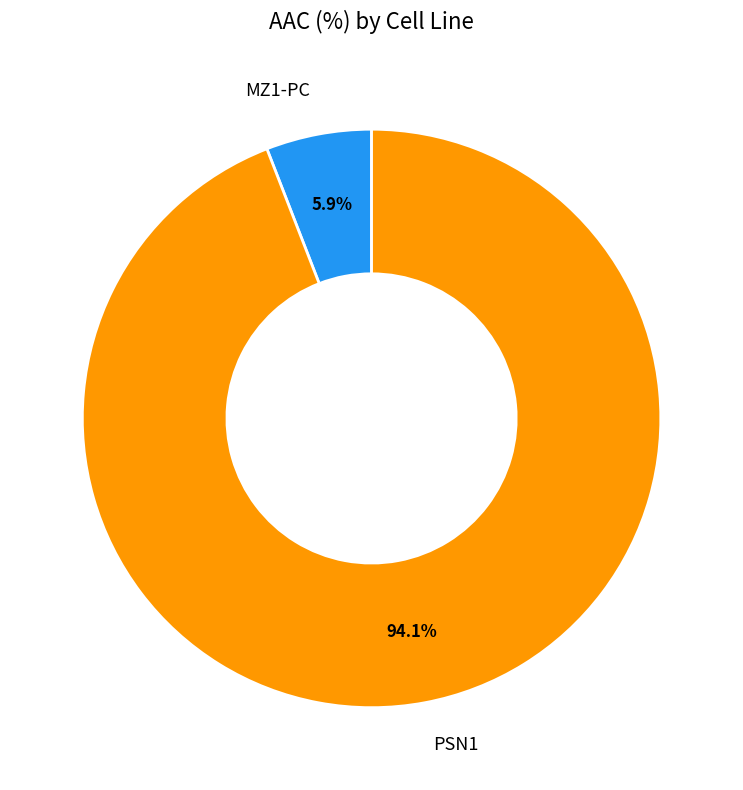

To the nearest percent, what is the average slice percentage?

50%